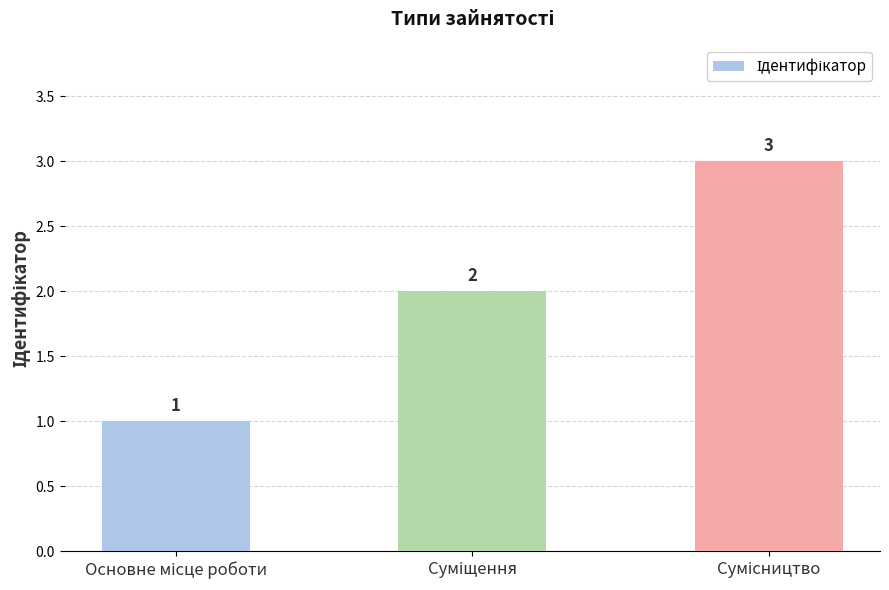

What is the maximum value shown in the chart?

3